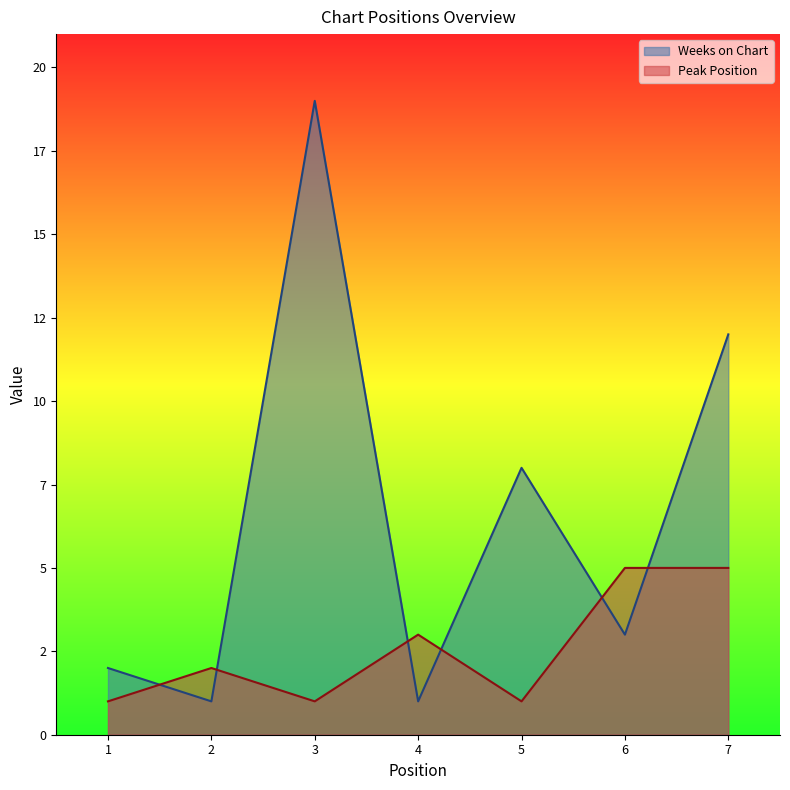

True or false: Weeks on Chart and Peak Position intersect in this chart.

True